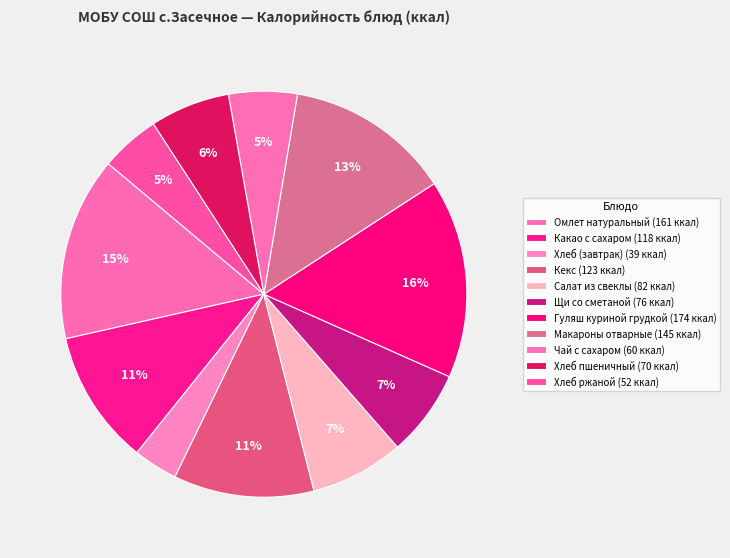

Which slice is the smallest?

Хлеб (завтрак)